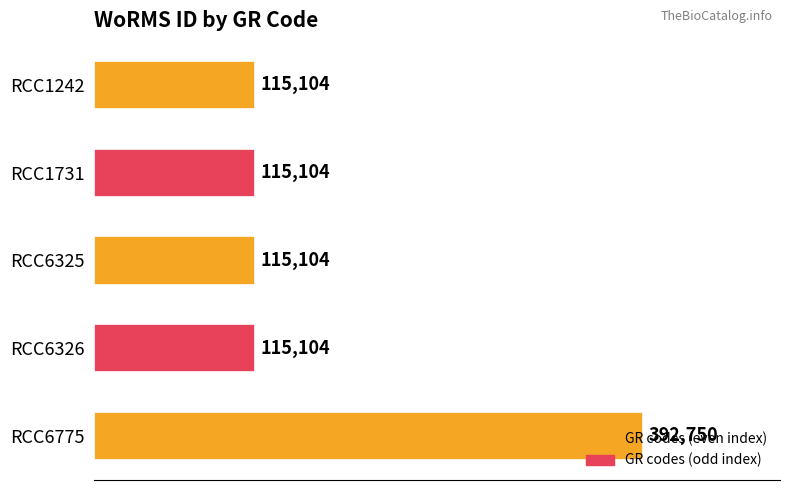

The chart shows a value of 115104 at RCC1731. True or false?

True